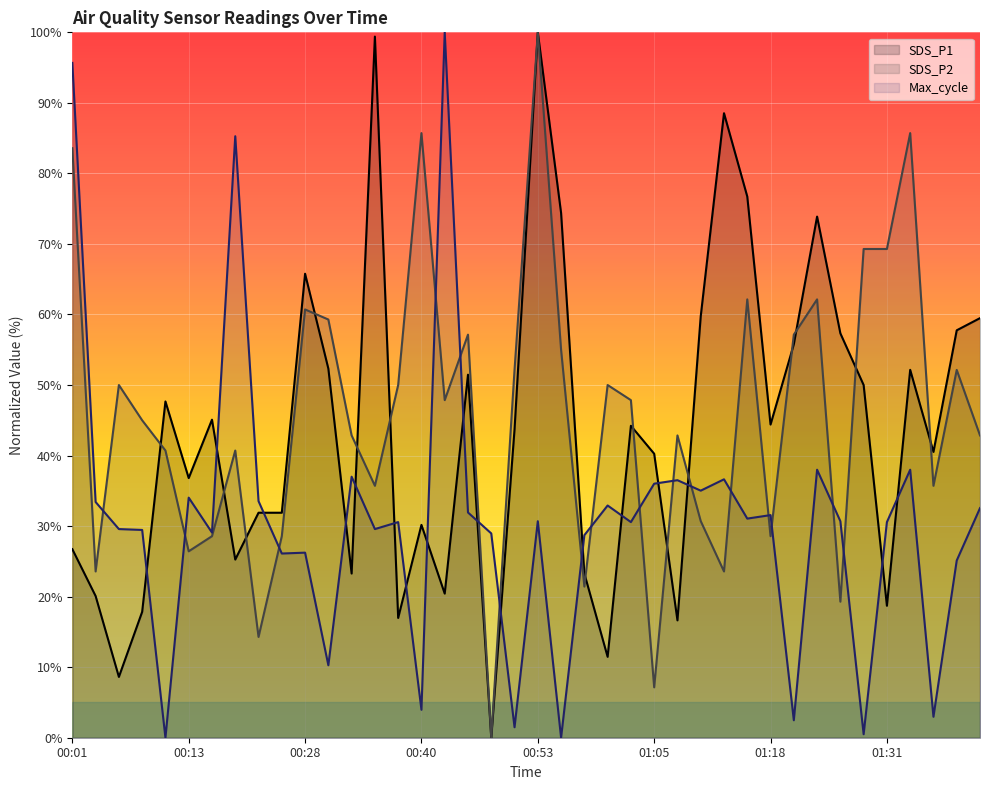

What value does the Max_cycle series have at 00:06?

29.6